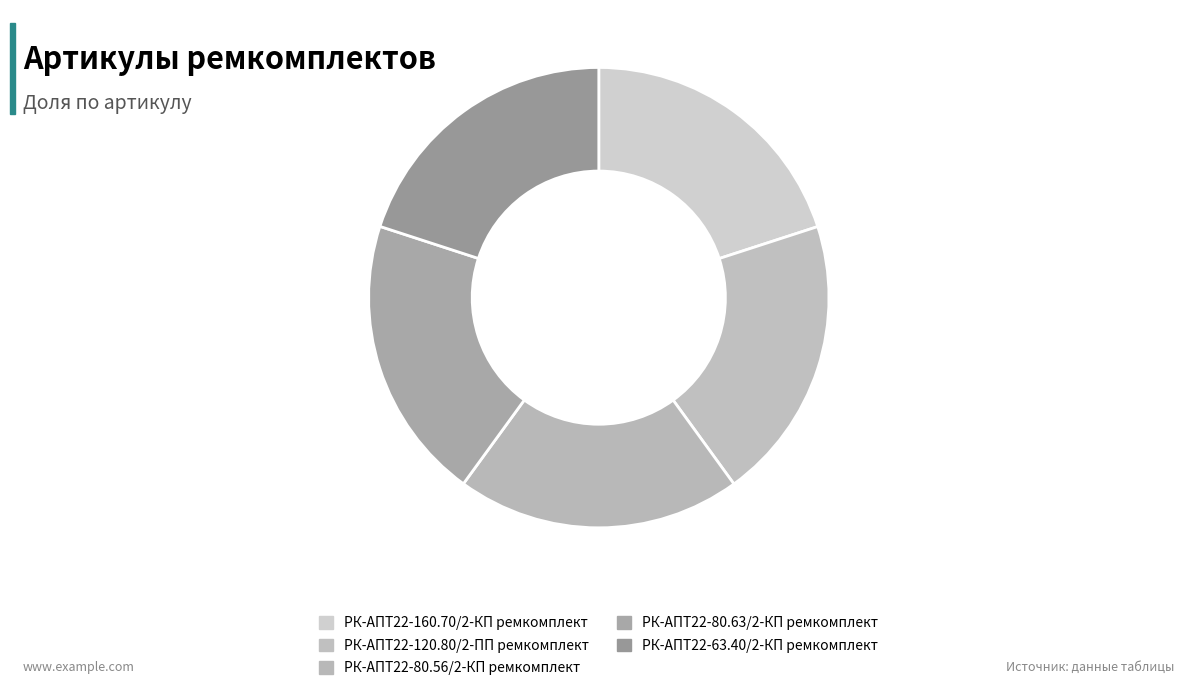

True or false: РК-АПТ22-120.80/2-ПП ремкомплект accounts for 20% of the total.

True